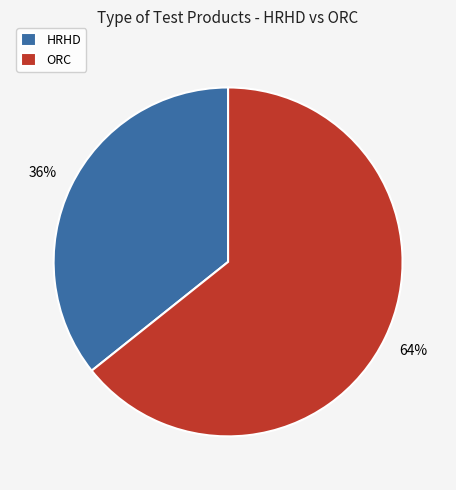

Which category has the biggest portion of the pie?

ORC